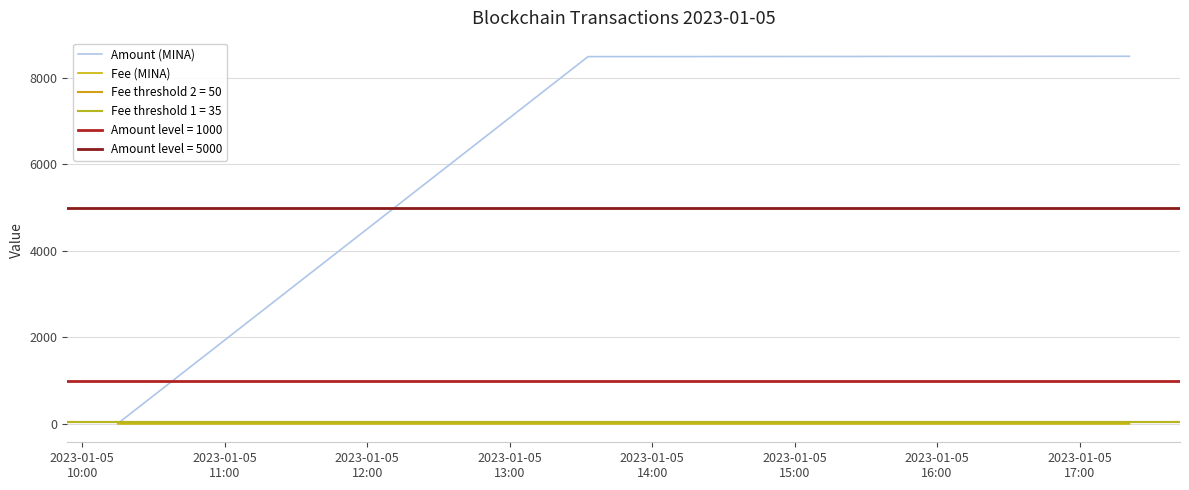

What is the maximum value for Amount (MINA)?

8500.1